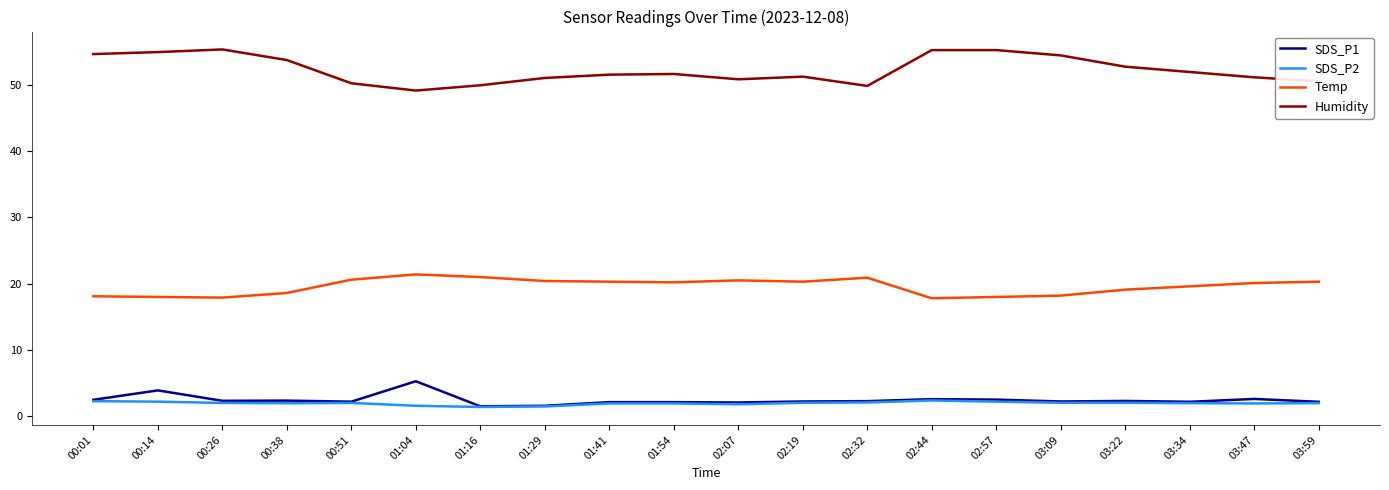

What is the maximum value for SDS_P2?

2.4